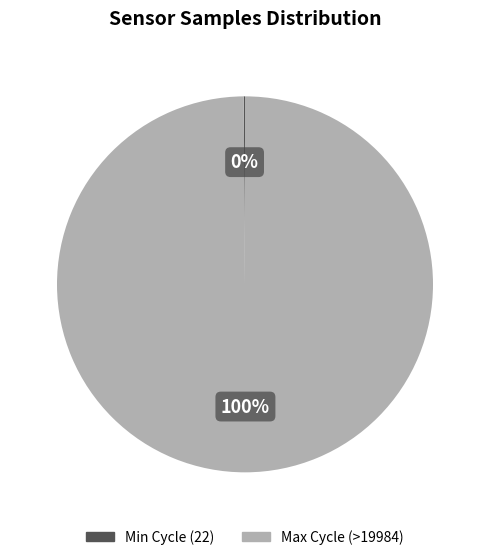

Is there a majority slice in this chart?

Yes